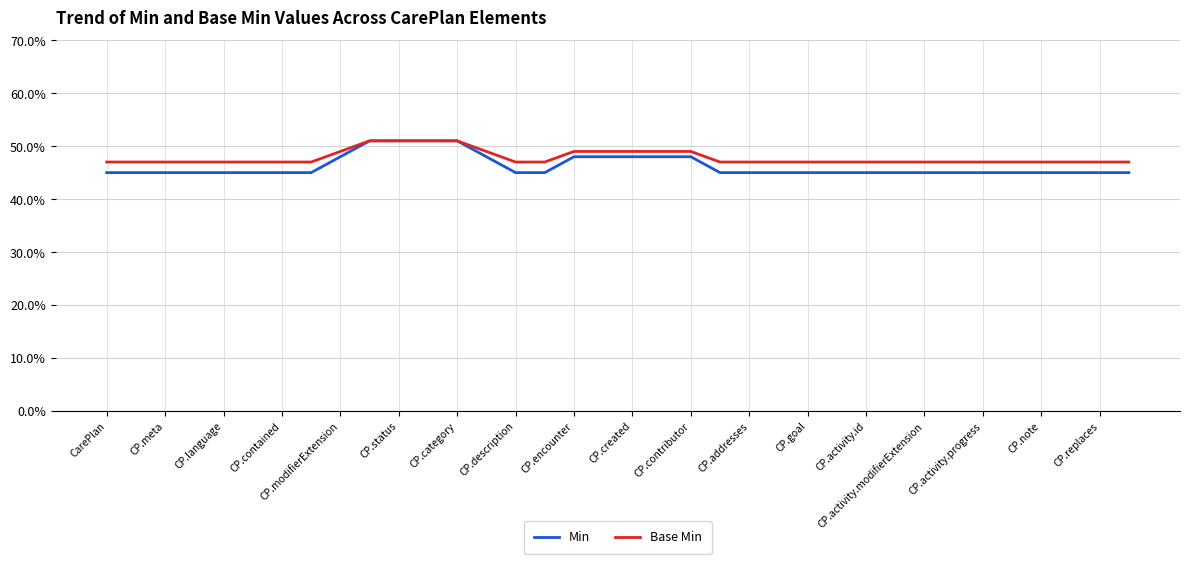

True or false: Min and Base Min intersect in this chart.

False